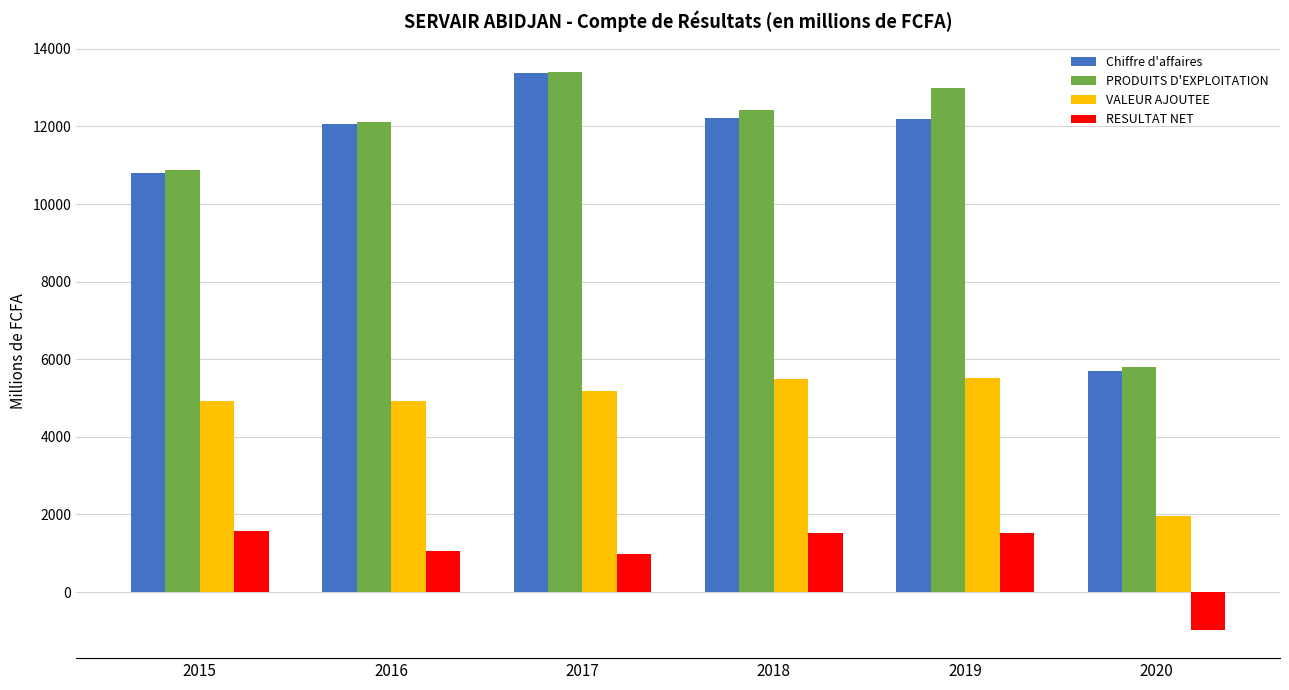

Does the chart contain stacked bars?

No